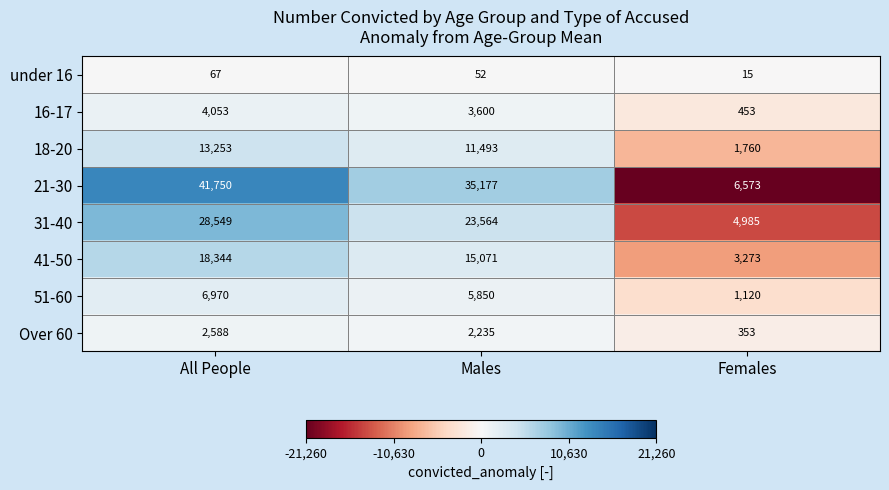

The 16-17 series shows 3600 at Males. True or false?

True